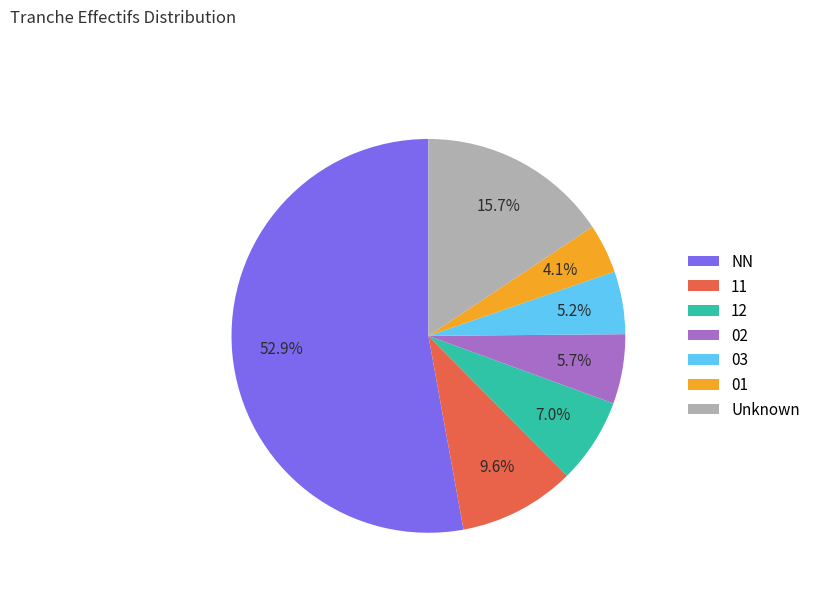

To the nearest percent, what percentage of the pie is NN?

53%